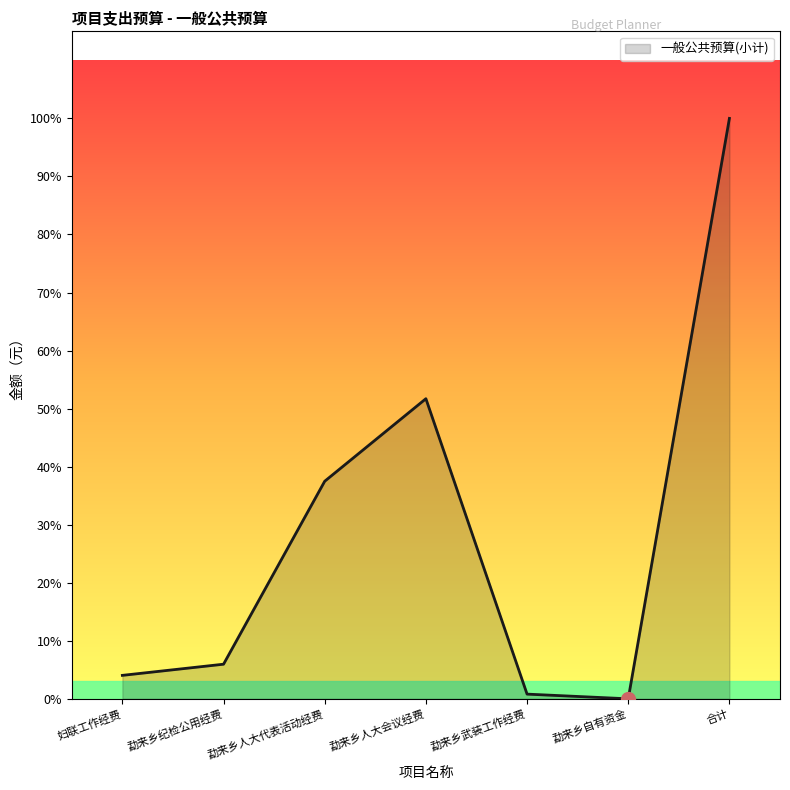

List the labels in order of value, smallest first.

勐来乡自有资金, 勐来乡武装工作经费, 妇联工作经费, 勐来乡纪检公用经费, 勐来乡人大代表活动经费, 勐来乡人大会议经费, 合计